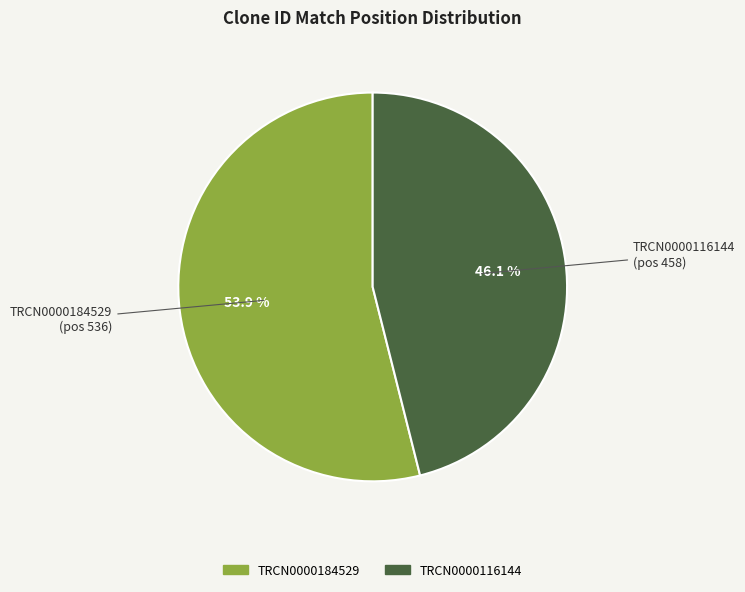

The TRCN0000184529 slice represents 54% of the pie. True or false?

True